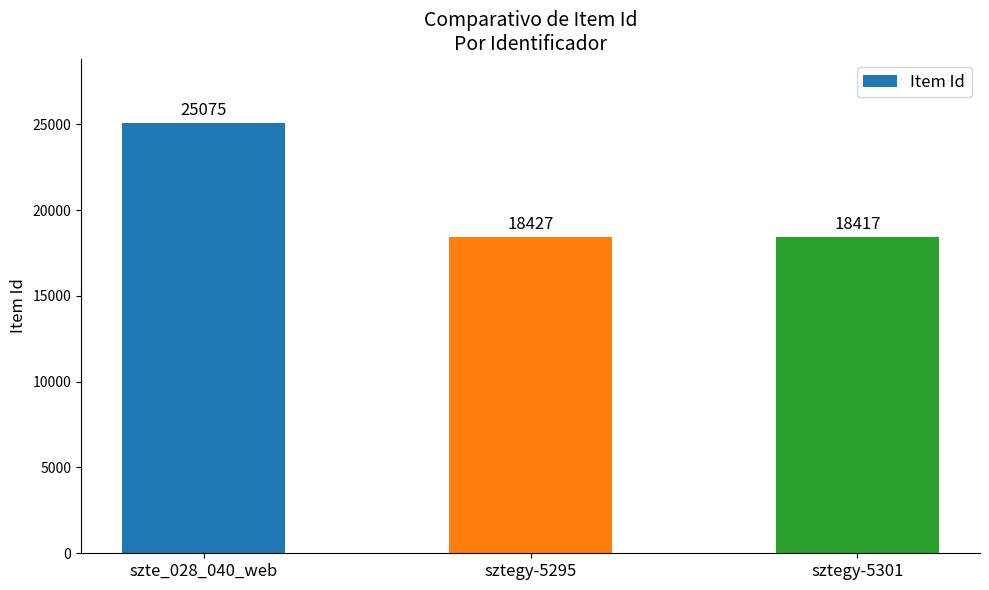

What value does the data have at sztegy-5301, to the nearest 50?

18400